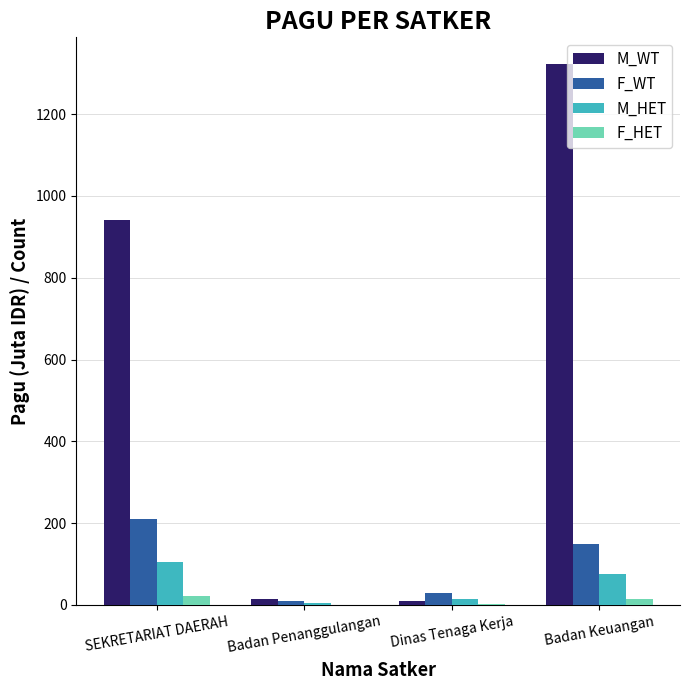

Which label corresponds to the largest value in the chart?

Badan Keuangan